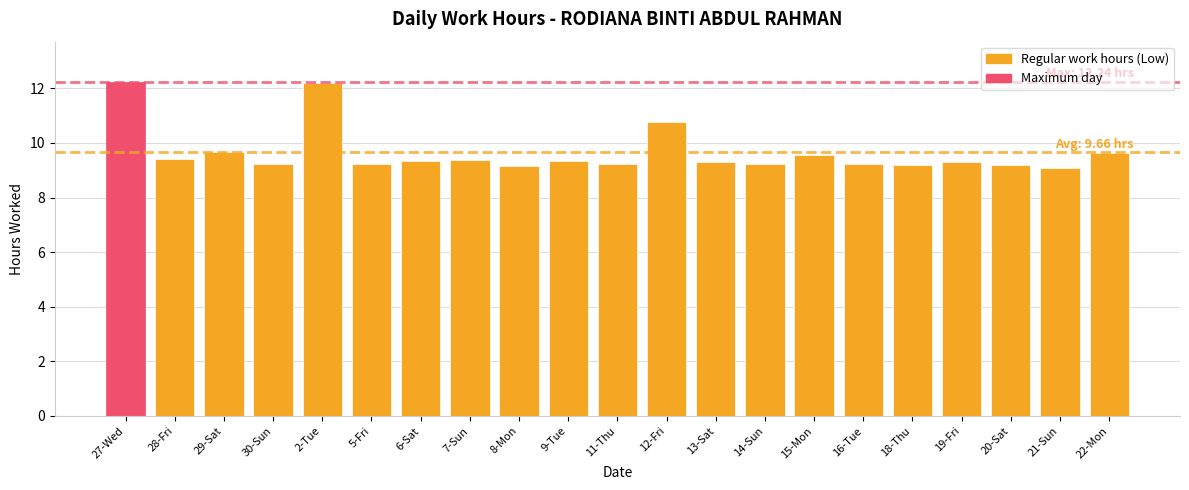

What is the label of the 12th bar from the left?

12-Fri